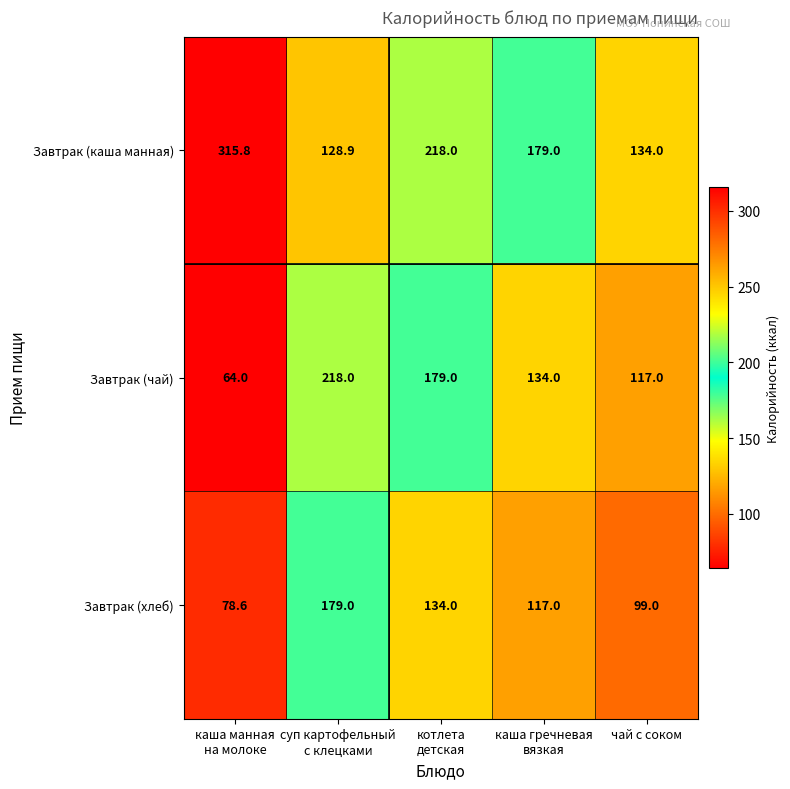

Is it true that Завтрак (каша манная) equals 134.0 at чай с соком?

True